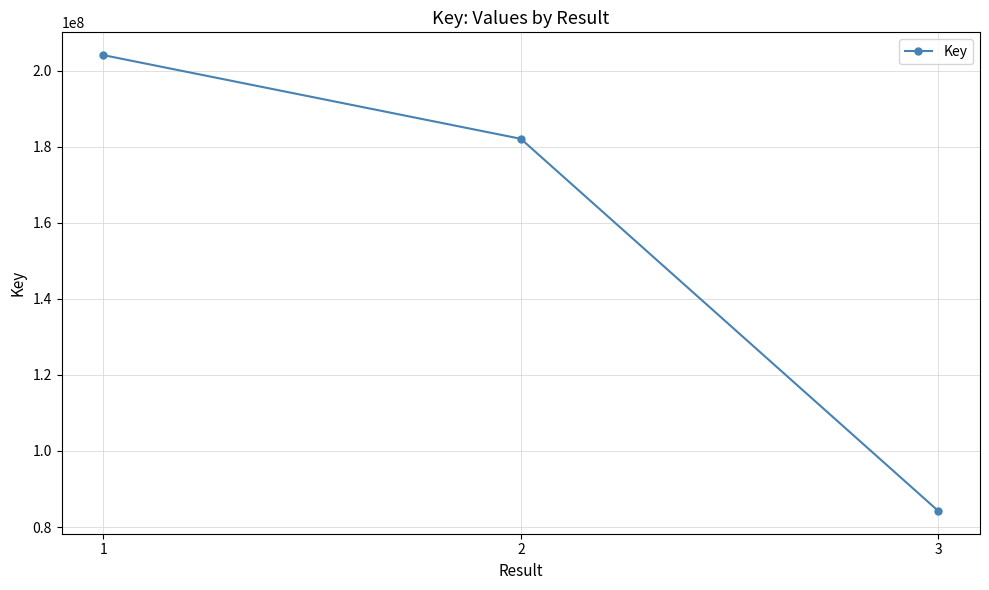

List the labels in order of value, smallest first.

3, 2, 1